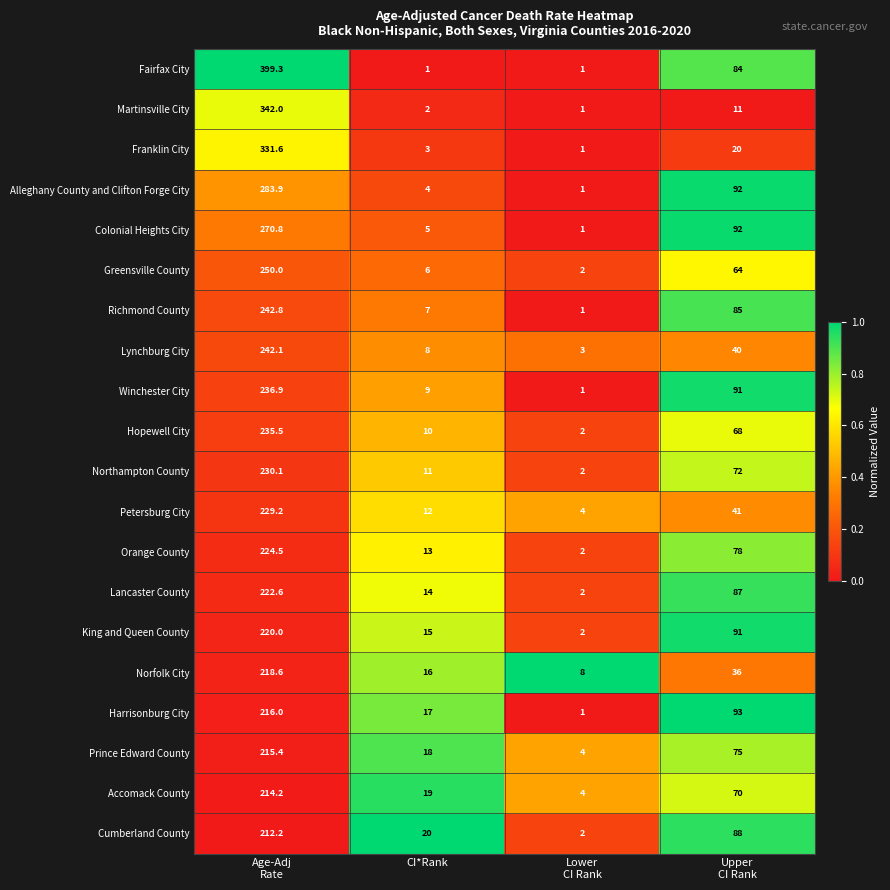

Rank the series by their maximum value, from highest to lowest.

Fairfax City, Martinsville City, Franklin City, Alleghany County and Clifton Forge City, Colonial Heights City, Greensville County, Richmond County, Lynchburg City, Winchester City, Hopewell City, Northampton County, Petersburg City, Orange County, Lancaster County, King and Queen County, Norfolk City, Harrisonburg City, Prince Edward County, Accomack County, Cumberland County